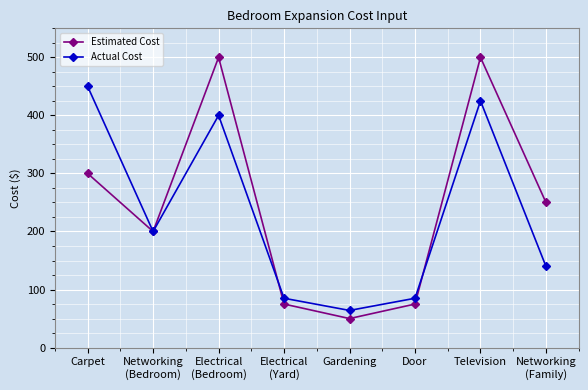

The Actual Cost series shows 400 at Electrical
(Bedroom). True or false?

True